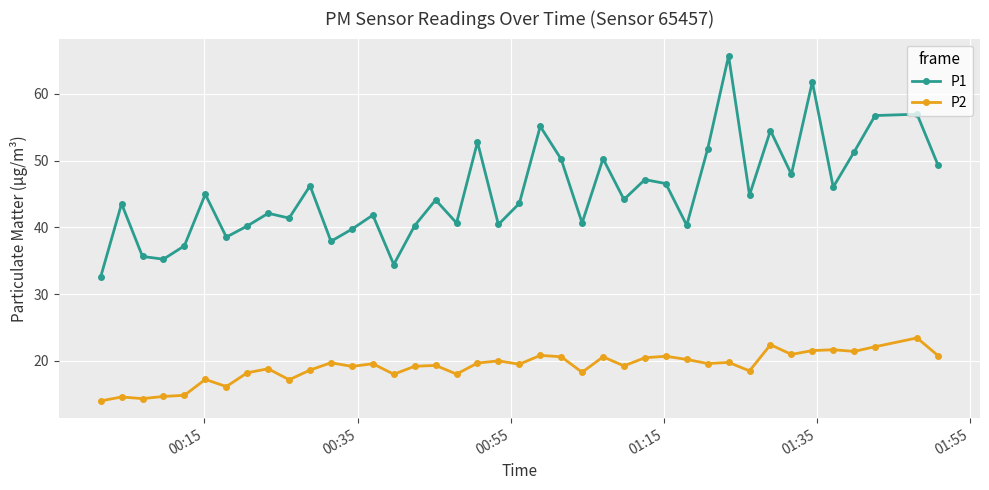

How many series are shown in this chart?

2